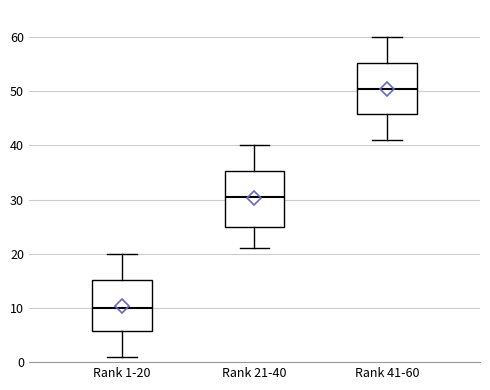

Where does the upper whisker of the box for Rank 41-60 end on the y-axis? The values are not printed on the chart, so give them approximately, as read against the axis.

60